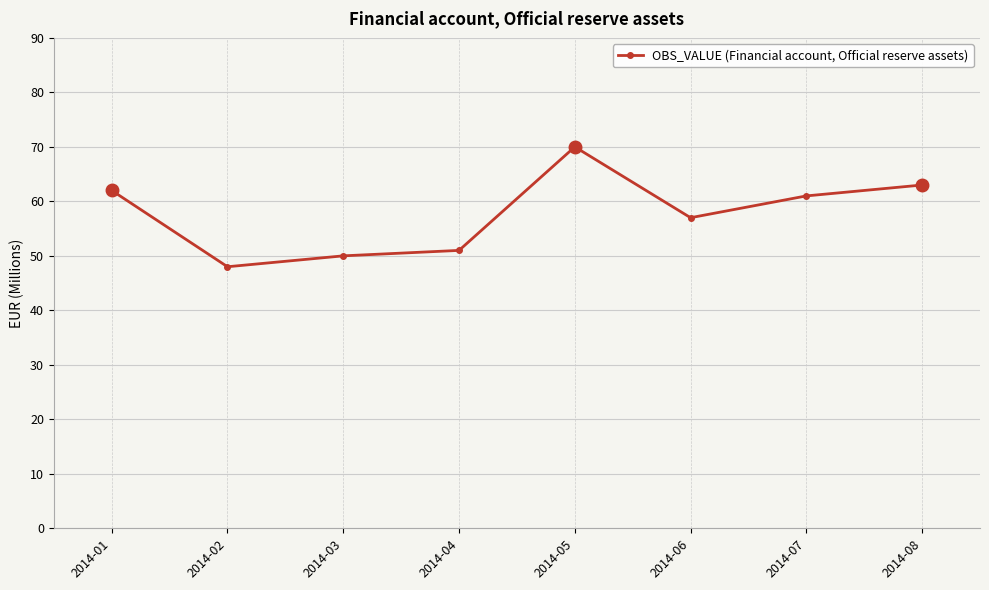

What is the smallest value displayed?

48